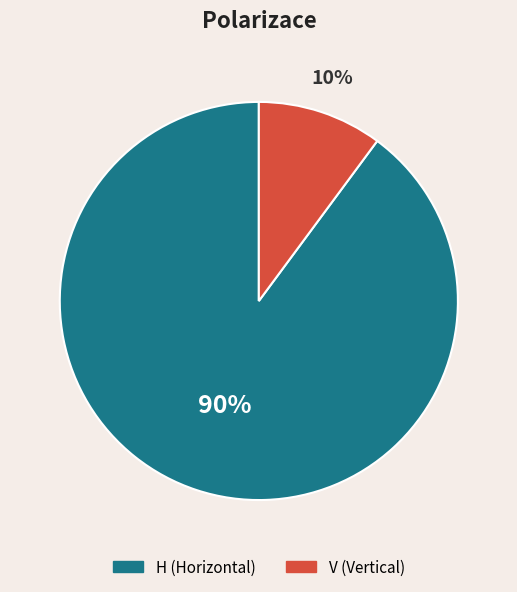

Is it true that V is 1% of the pie?

False